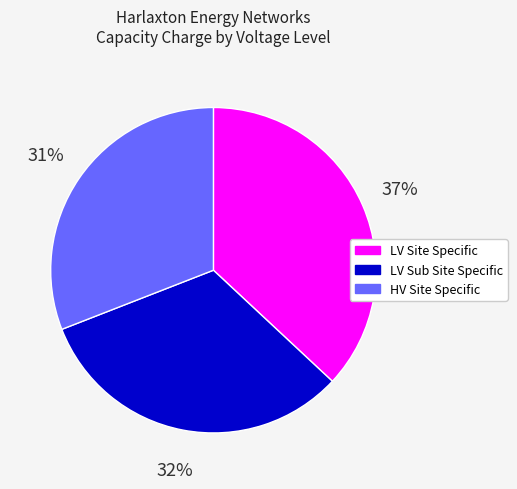

Rank the categories by value from highest to lowest.

LV Site Specific, LV Sub Site Specific, HV Site Specific